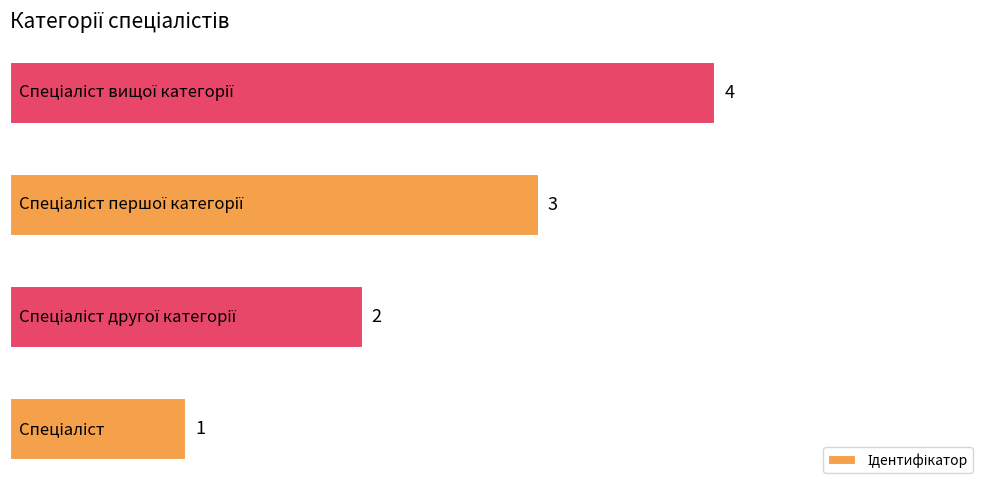

Does the chart contain any negative values?

No